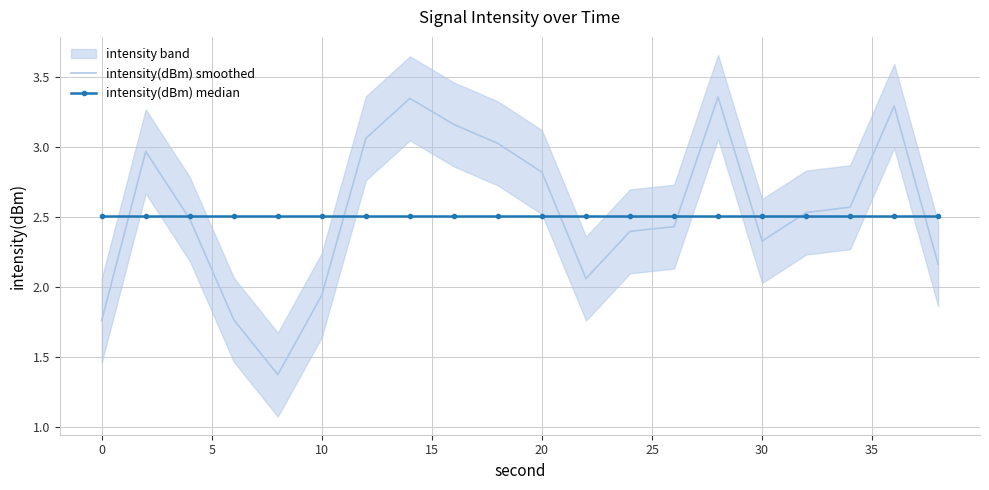

Is it true that intensity(dBm) smoothed equals 0.7 at 10?

False